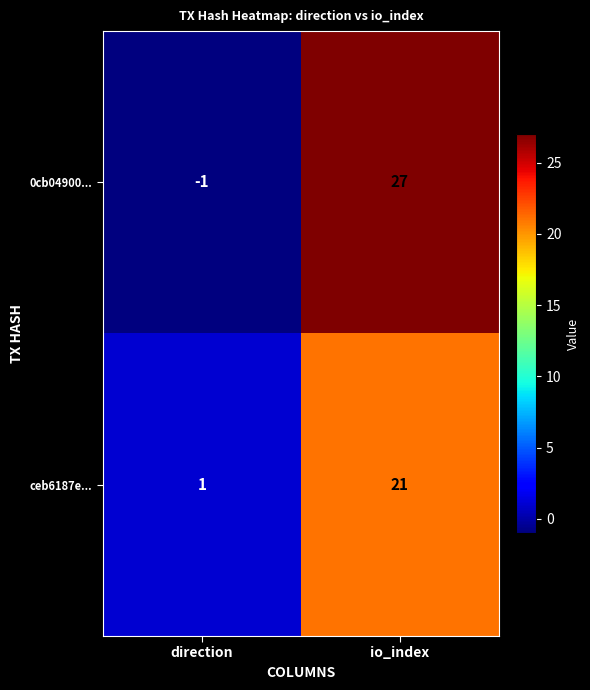

The ceb6187e... series shows 28 at io_index. True or false?

False